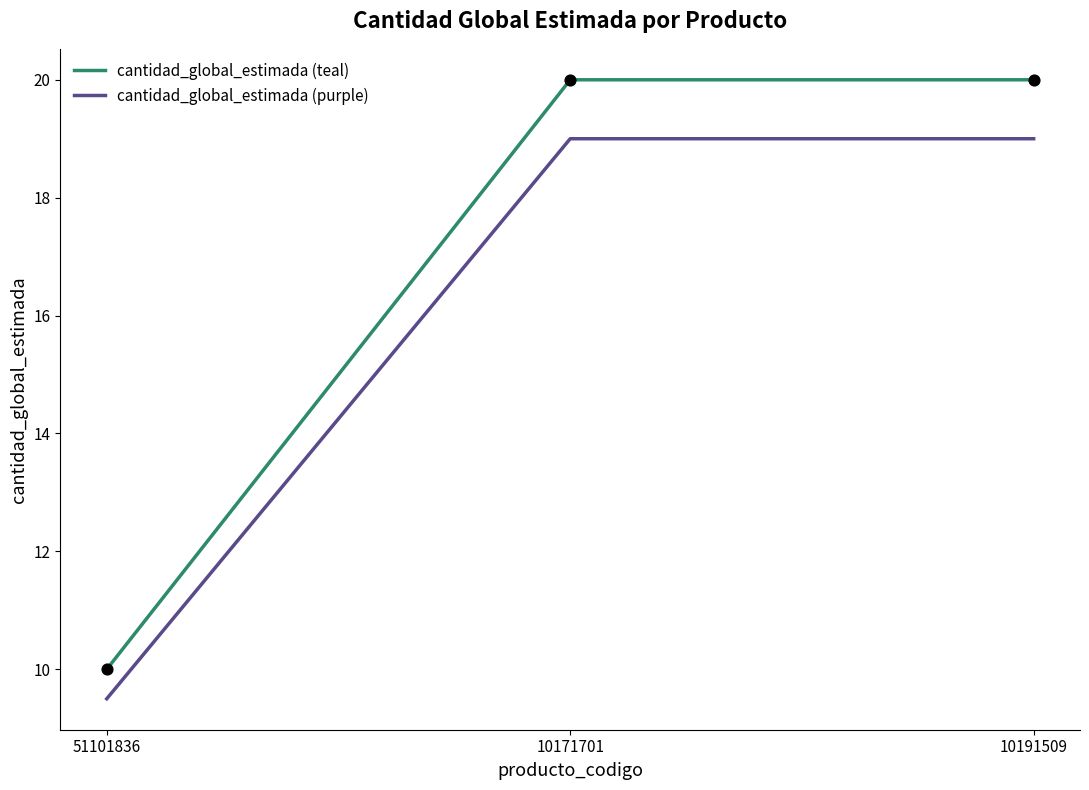

Which series has the largest total across all categories?

cantidad_global_estimada (teal)